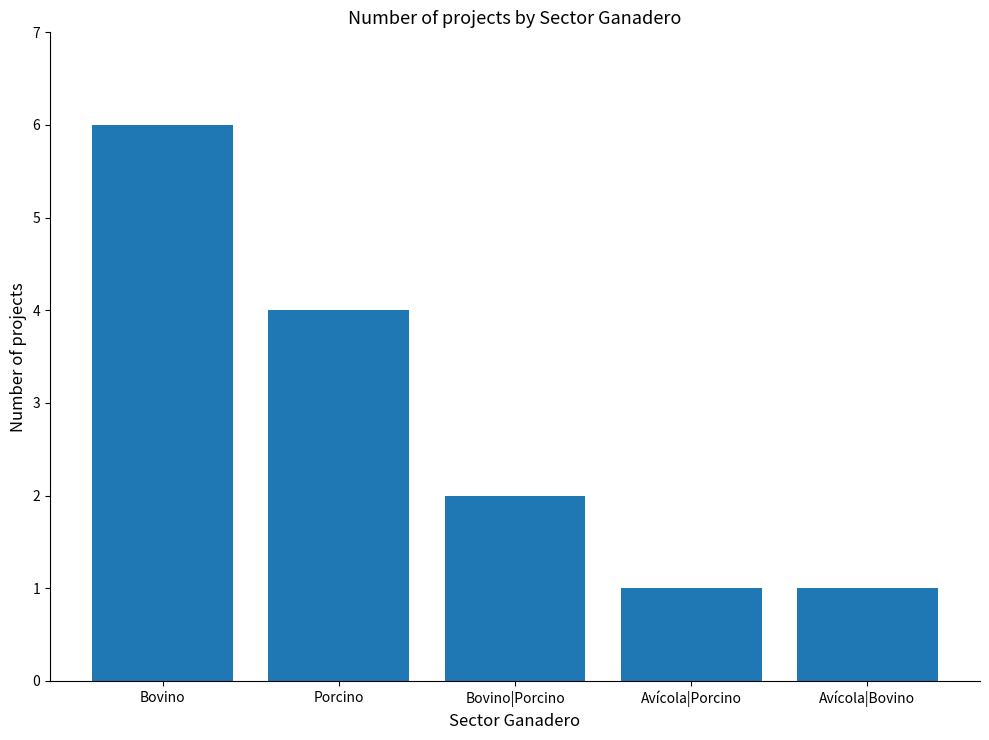

What is the sum of the values at Avícola|Bovino and Bovino|Porcino?

3